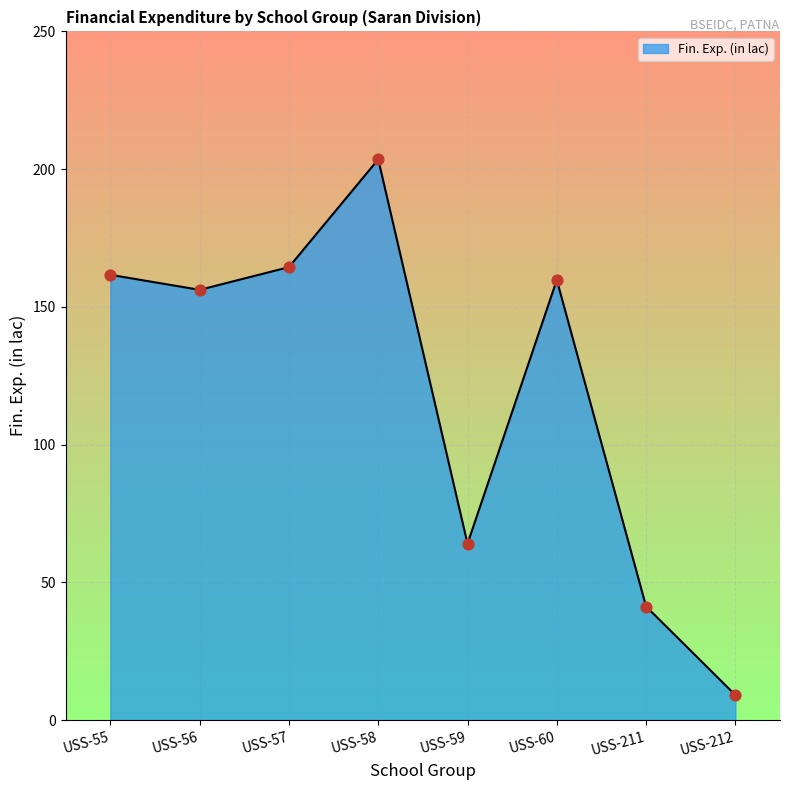

What is the change in value from USS-57 to USS-211?

-123.2